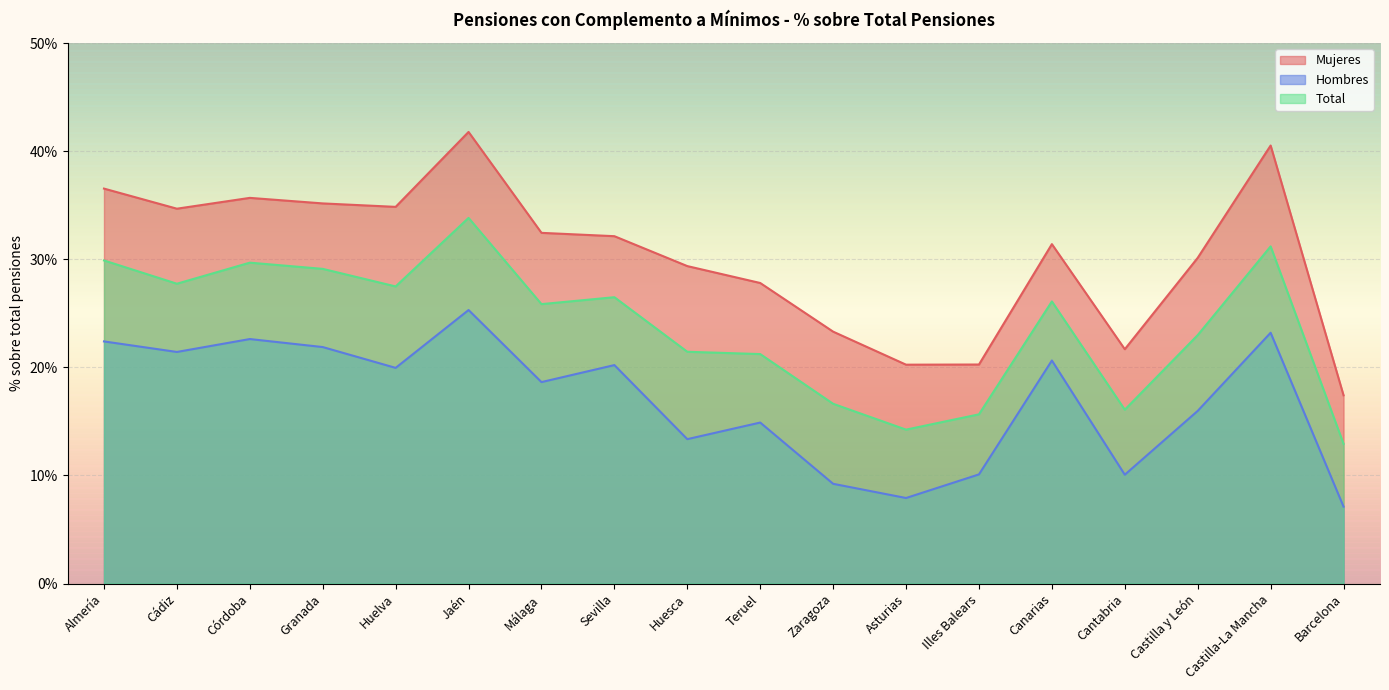

What are all the series names shown in the legend?

Mujeres, Hombres, Total